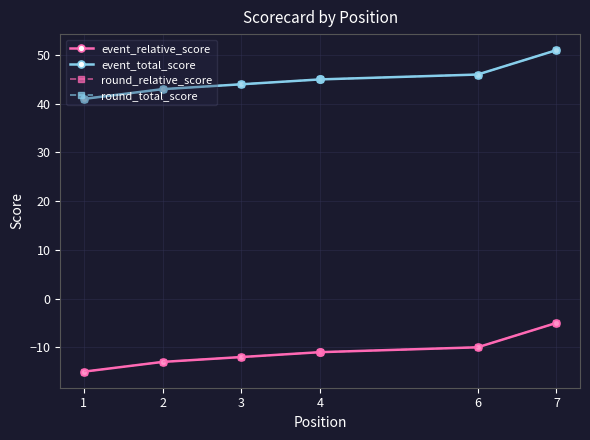

Between 1 and 7, which series saw the biggest shift?

event_relative_score